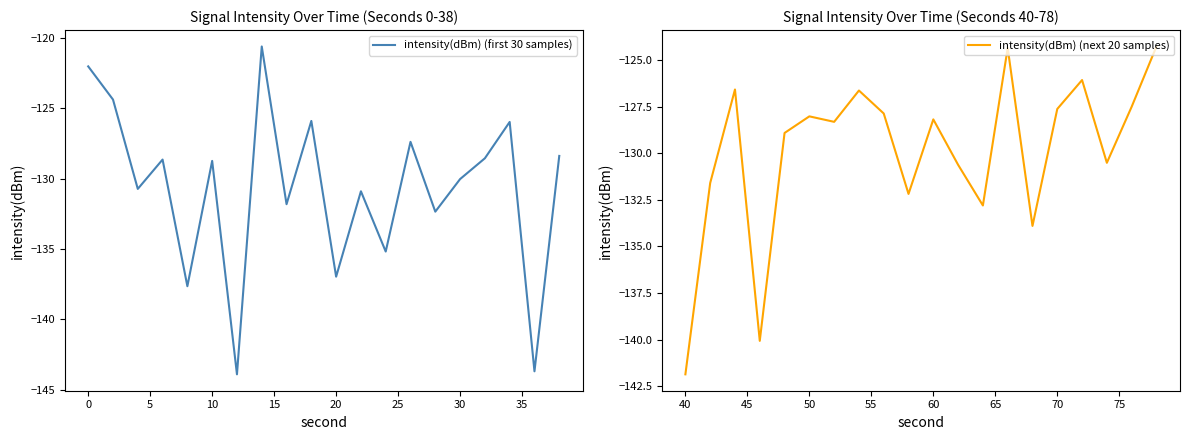

The intensity(dBm) (first 30 samples) series shows -128.7 at 10. True or false?

True